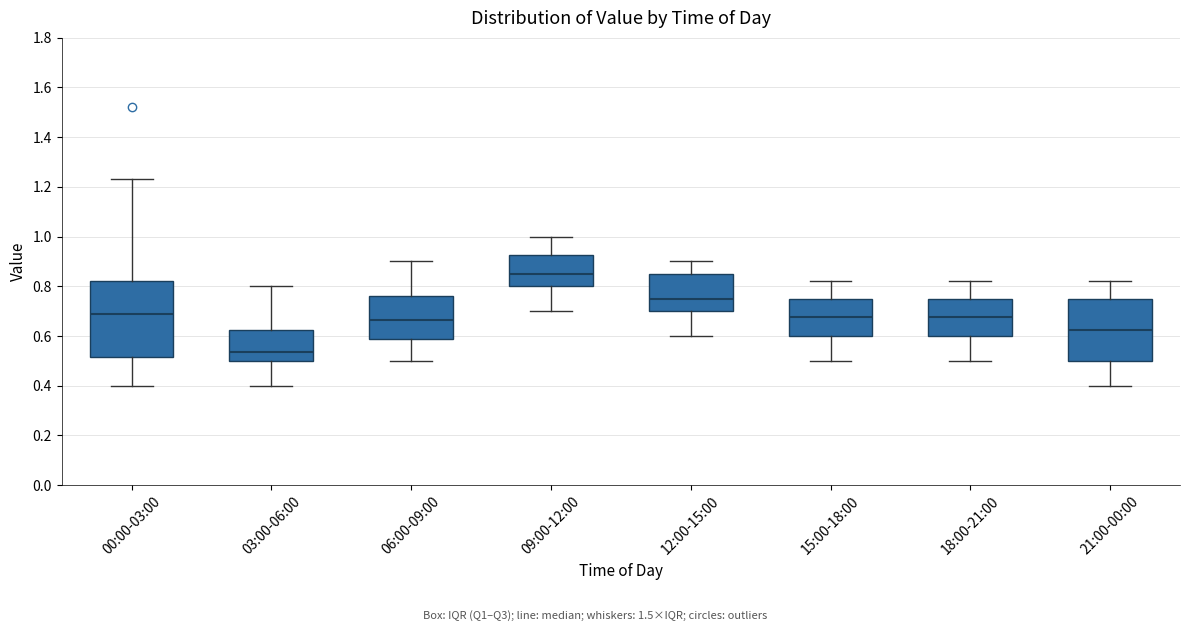

Which box has the lowest median line?

03:00-06:00